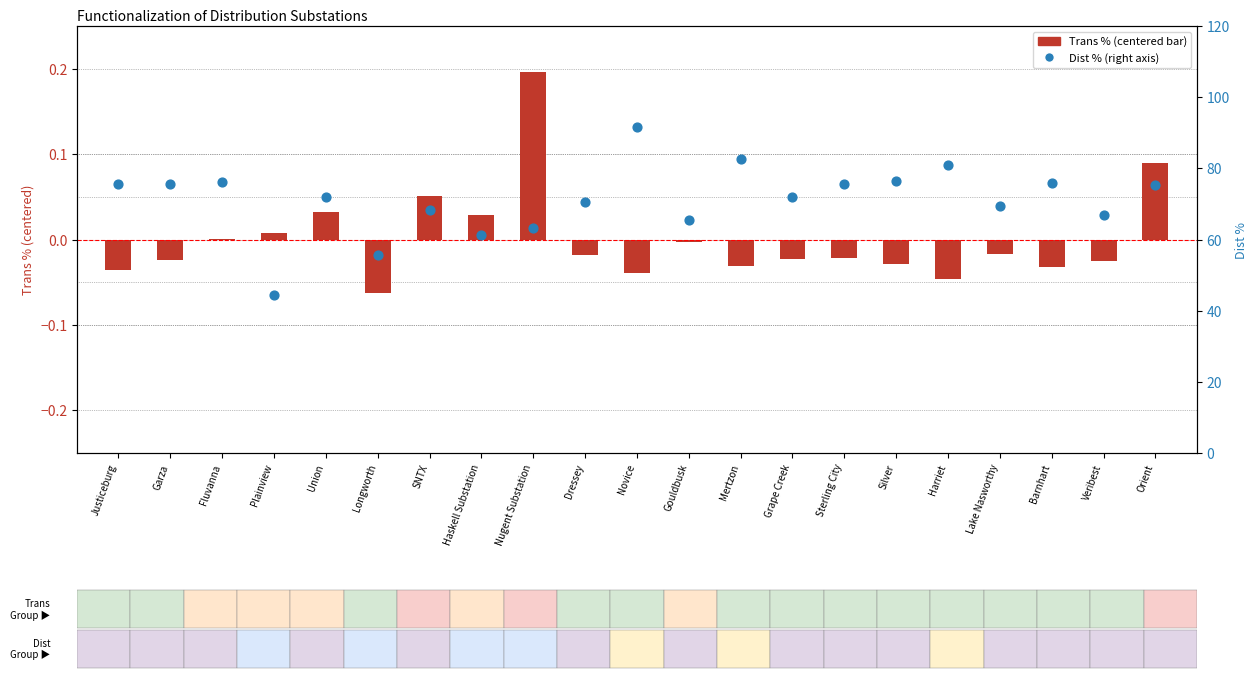

Which series reaches the maximum Y coordinate?

Dist % (right axis)